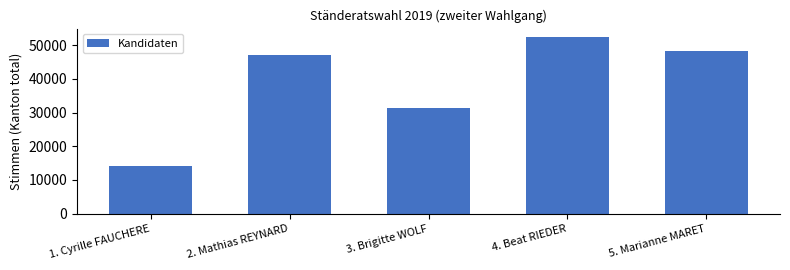

What is the maximum value shown in the chart?

52355